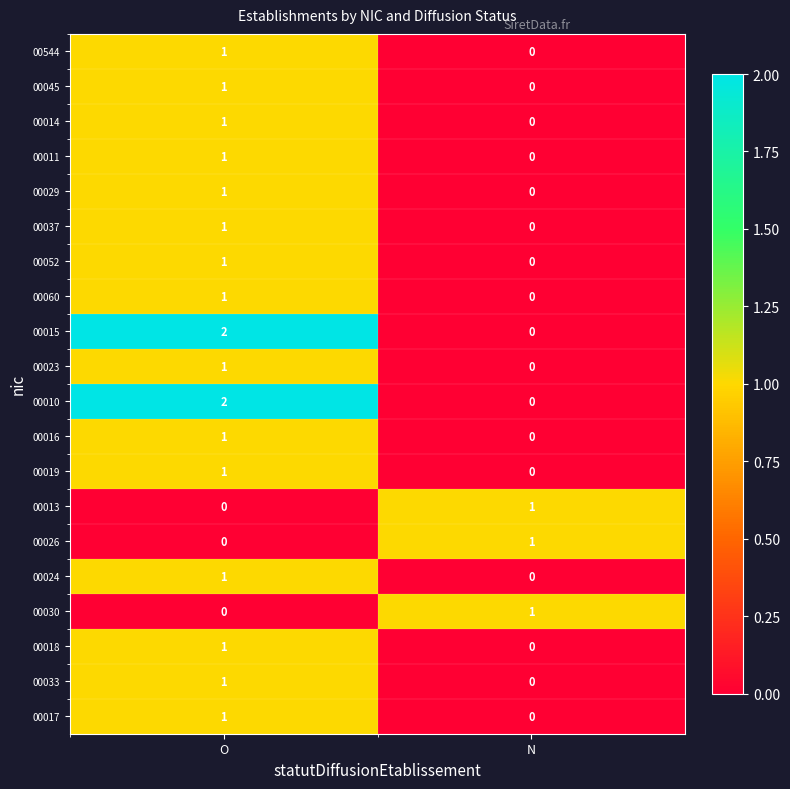

Rank the categories by 00030 value from highest to lowest.

N, O